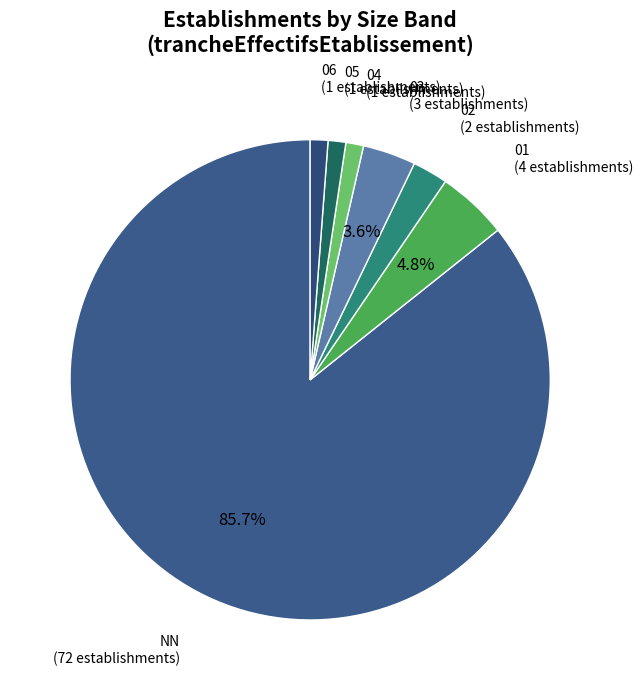

How much of the chart is everything except 03?

96.4%